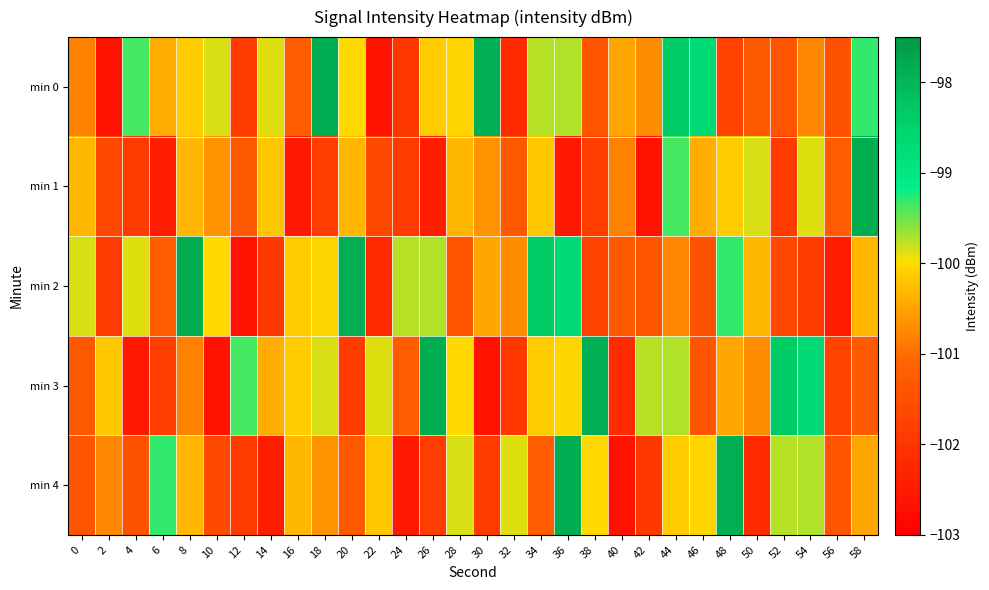

What is the spread (max minus min) of values at 10?

2.8